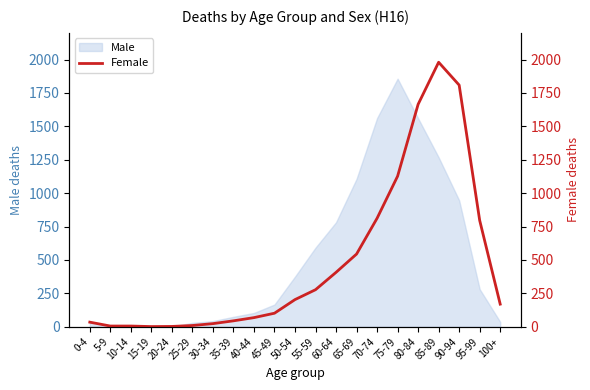

Is it true that the value at 95-99 is 796?

True